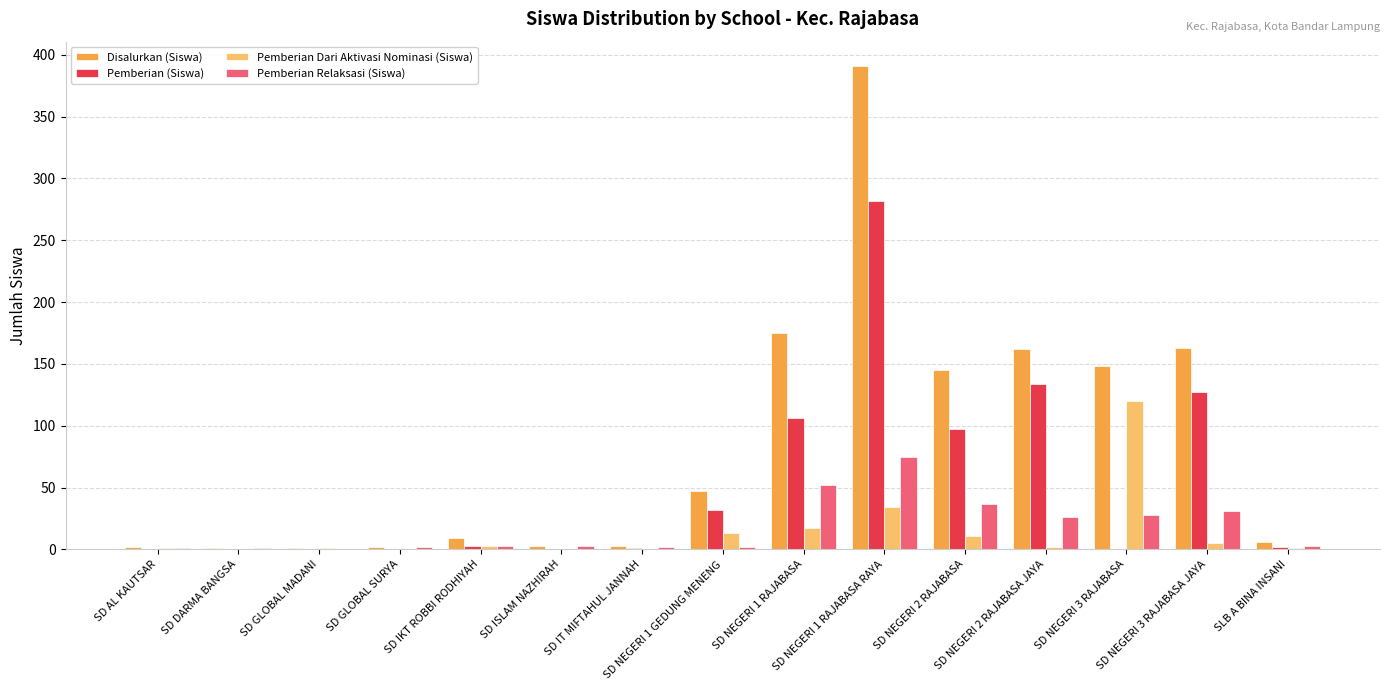

What is the sum of all Disalurkan (Siswa) values?

1258